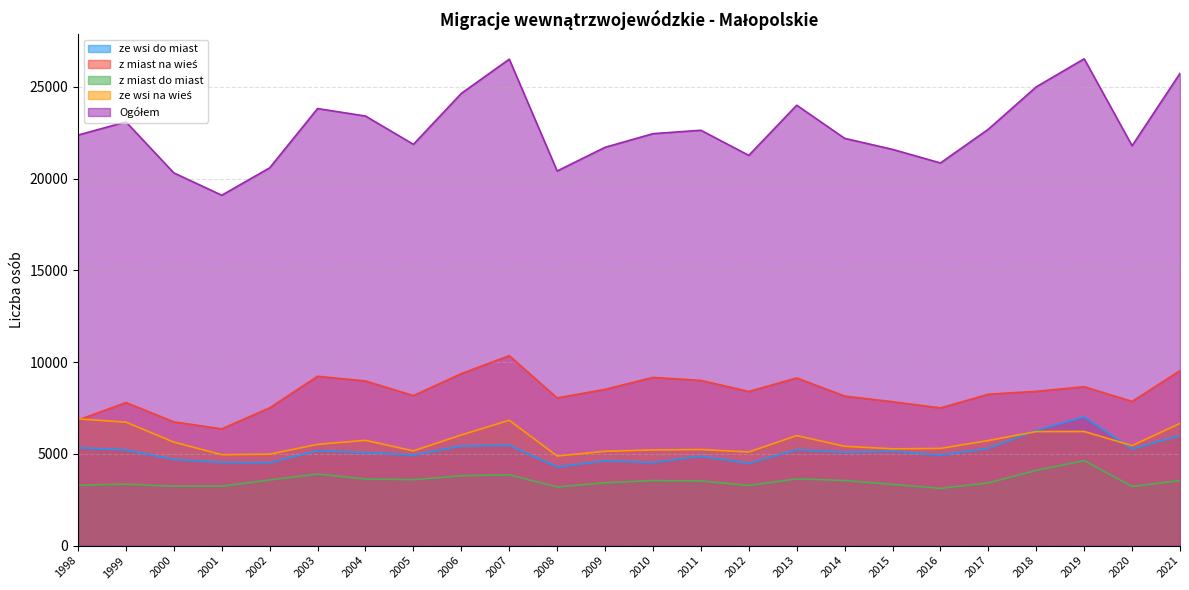

Which series ends up on top after the final intersection of ze wsi na wieś and ze wsi do miast?

ze wsi na wieś